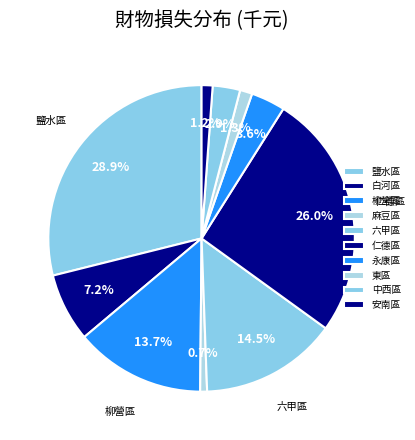

How many slices are in this pie chart?

10